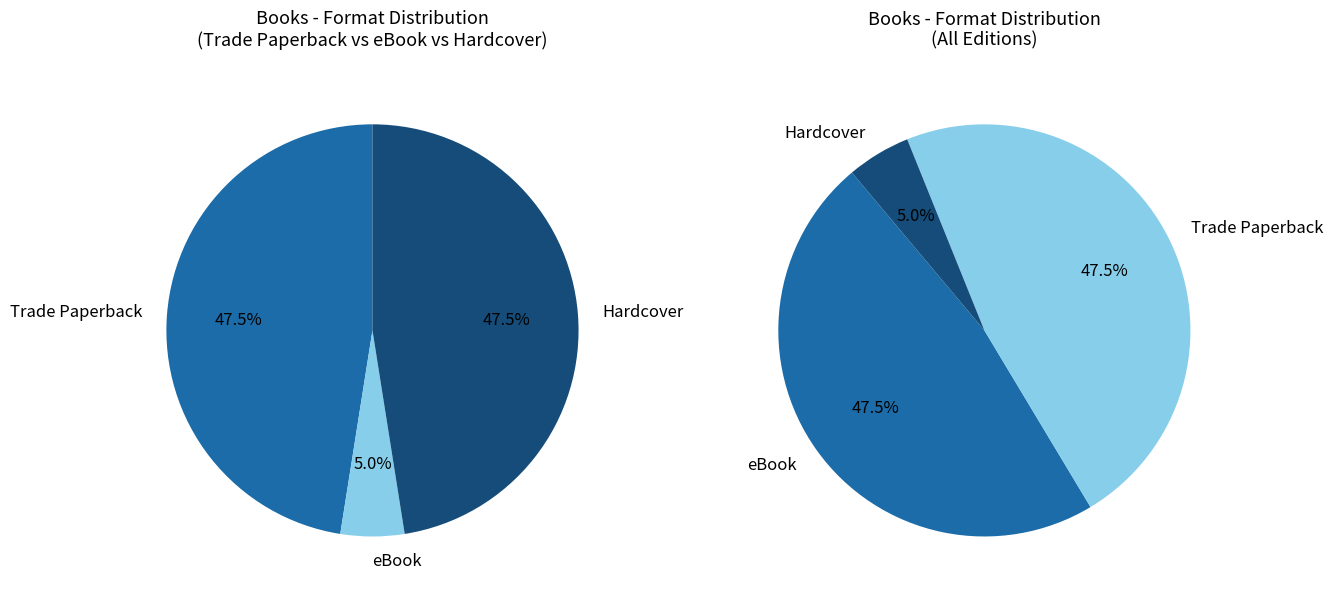

Is there a majority slice in this chart?

No